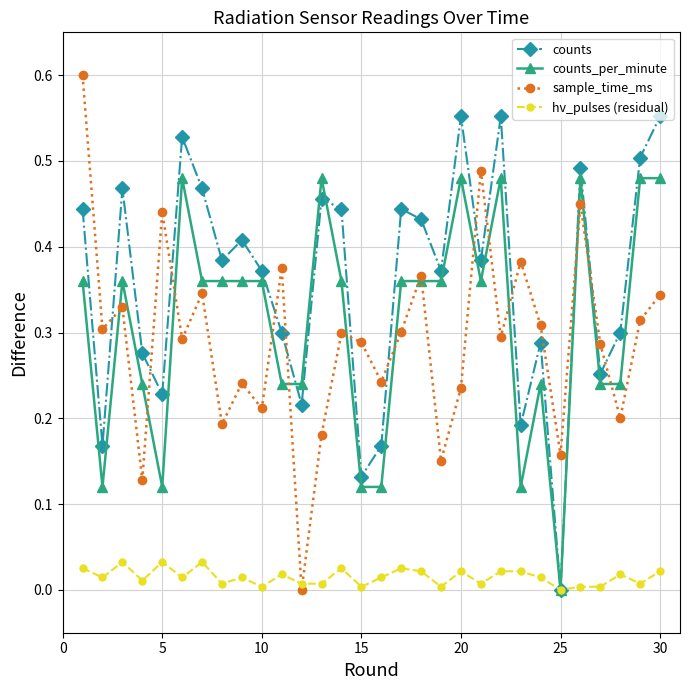

Which series has the largest total across all categories?

counts